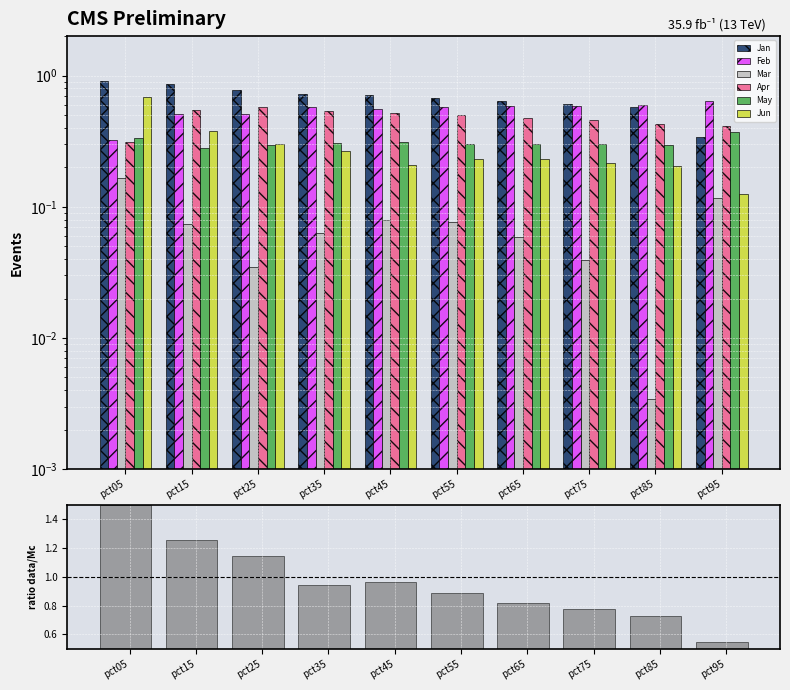

List the series in order of their peak value, lowest first.

Mar, May, Apr, Feb, Jun, Jan